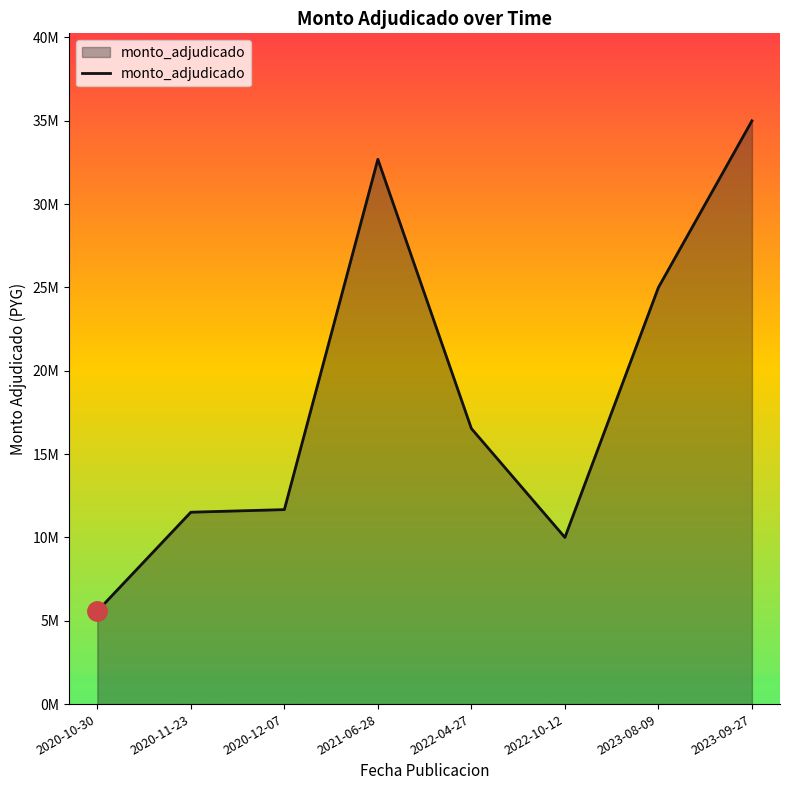

What is the average value?

18498257